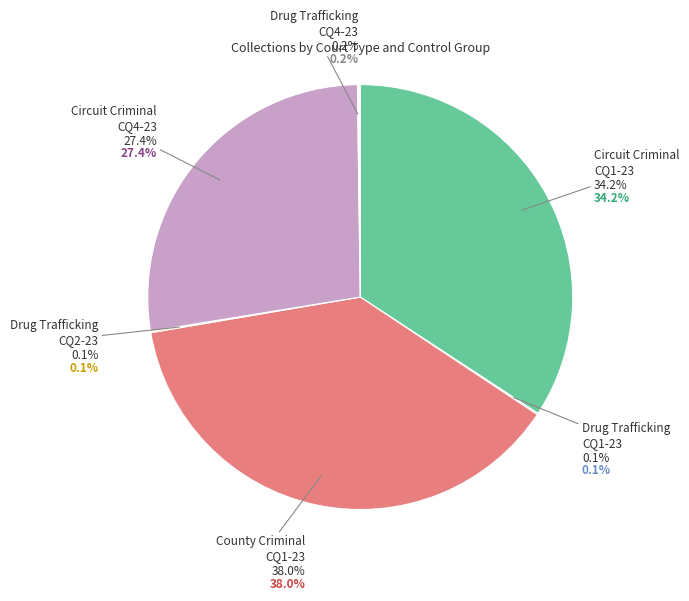

To the nearest percent, what is the difference between the Drug Trafficking CQ2-23 and Circuit Criminal CQ4-23 slice percentages?

27%